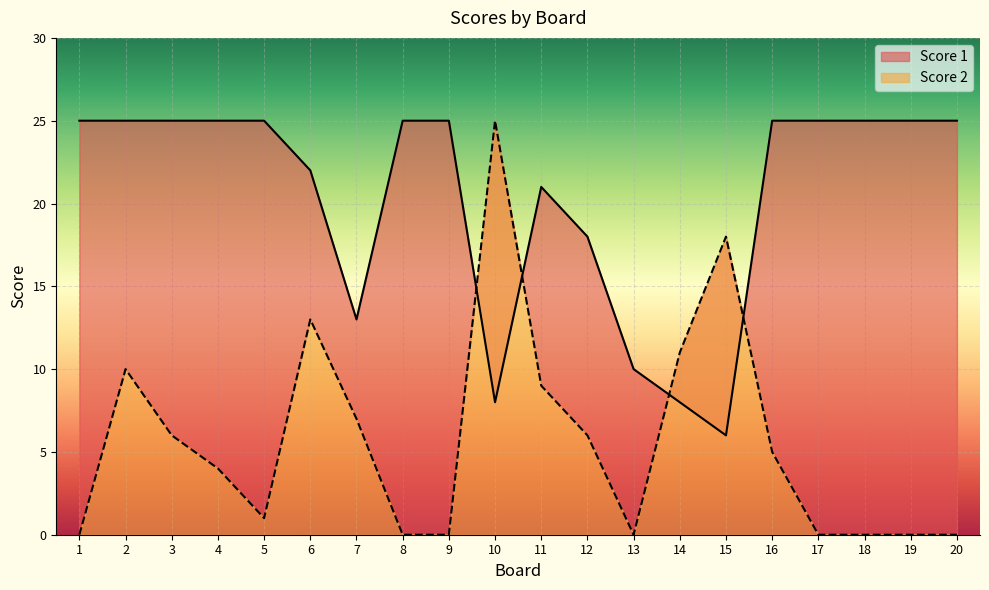

What is the total value across all series at 4?

29